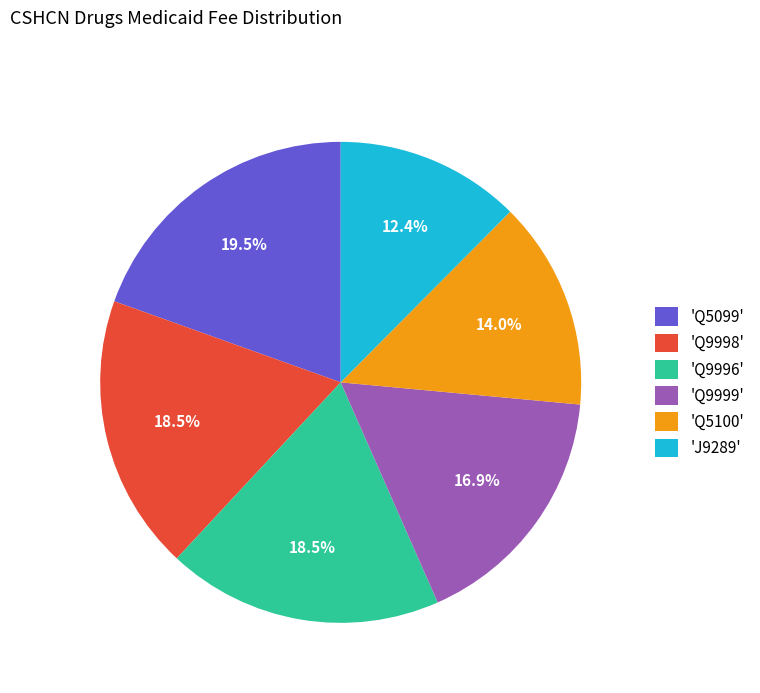

What is the largest slice in the pie chart?

'Q5099'